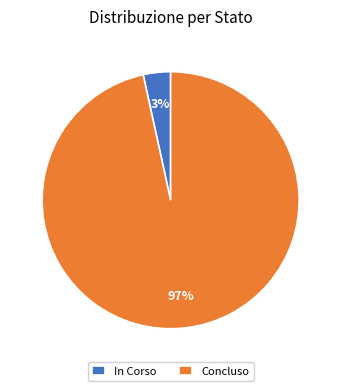

Does In Corso account for over 50% of the chart?

No